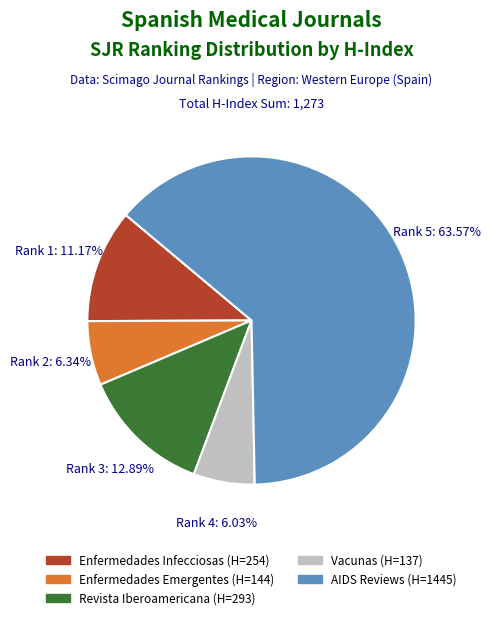

Is there a majority slice in this chart?

Yes